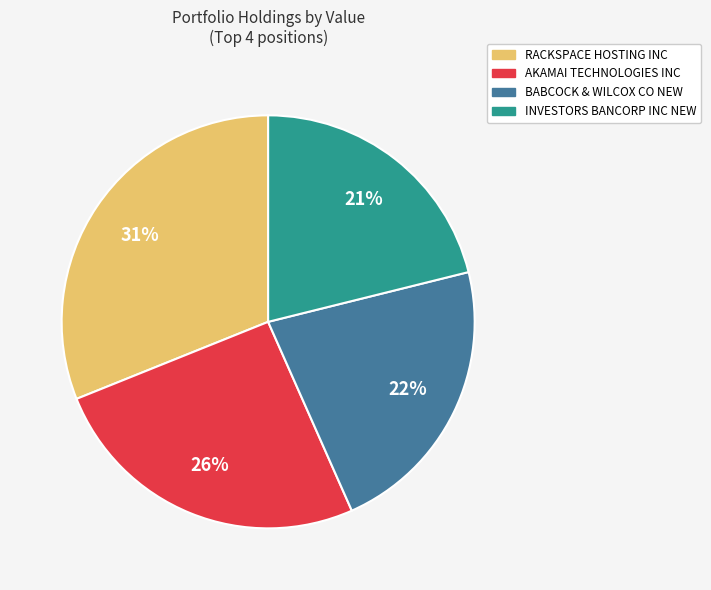

To the nearest percent, what is the average slice percentage?

25%